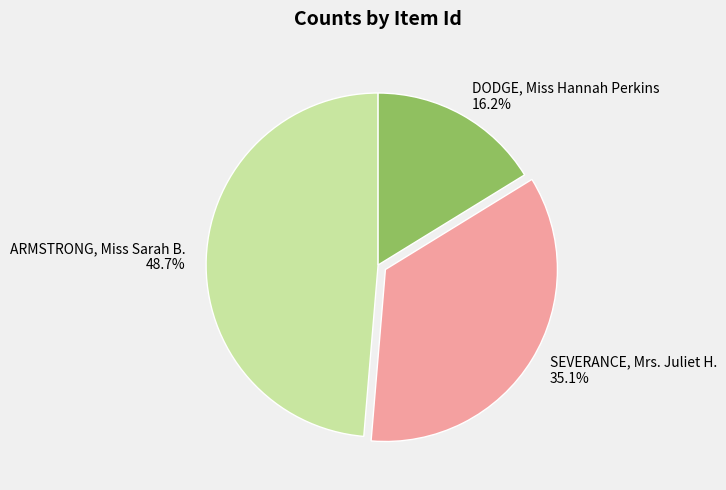

What percentage do SEVERANCE, Mrs. Juliet H. and DODGE, Miss Hannah Perkins together represent?

51.3%